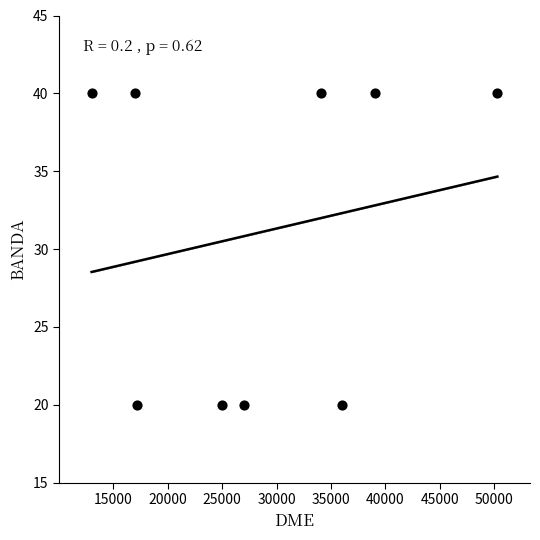

What is the average Y value?

31